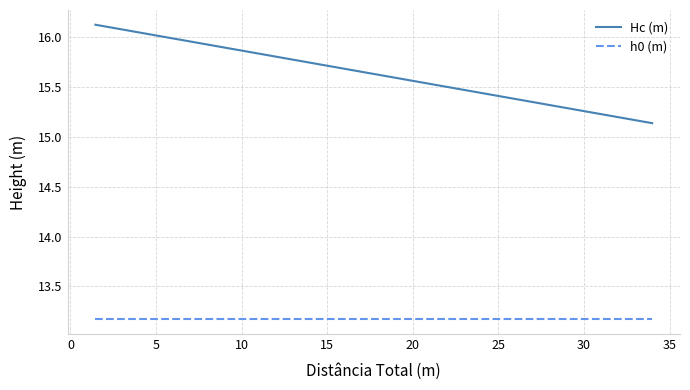

List the series in order of their overall mean, lowest first.

h0 (m), Hc (m)